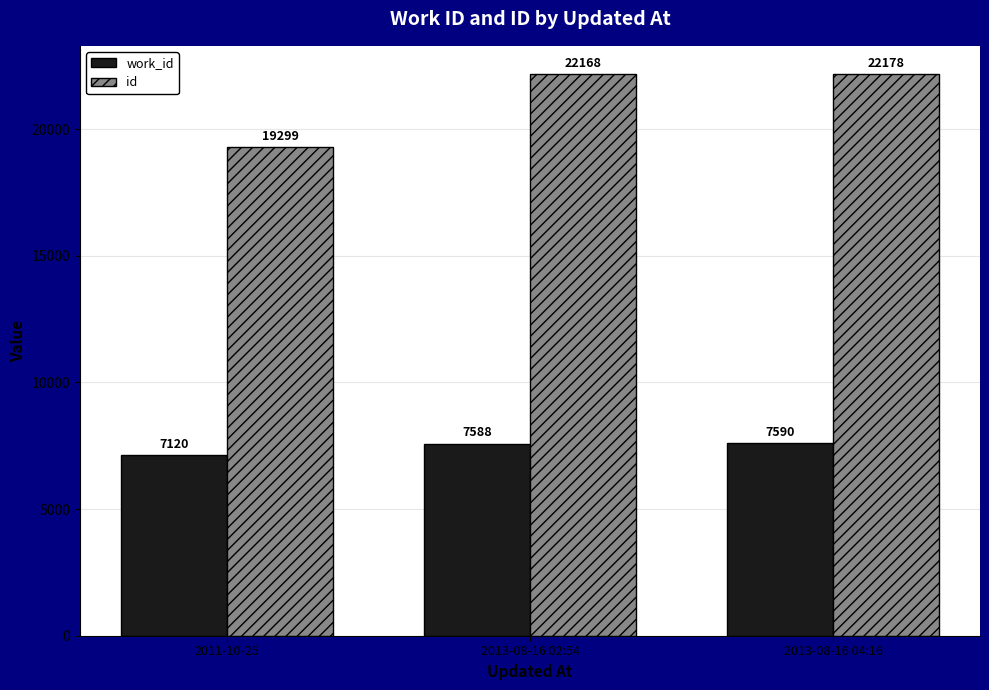

Reading right to left, list all the values displayed in this chart.

work_id: 2013-08-16 04:16=7590	2013-08-16 02:54=7588	2011-10-25=7120
id: 2013-08-16 04:16=22178	2013-08-16 02:54=22168	2011-10-25=19299